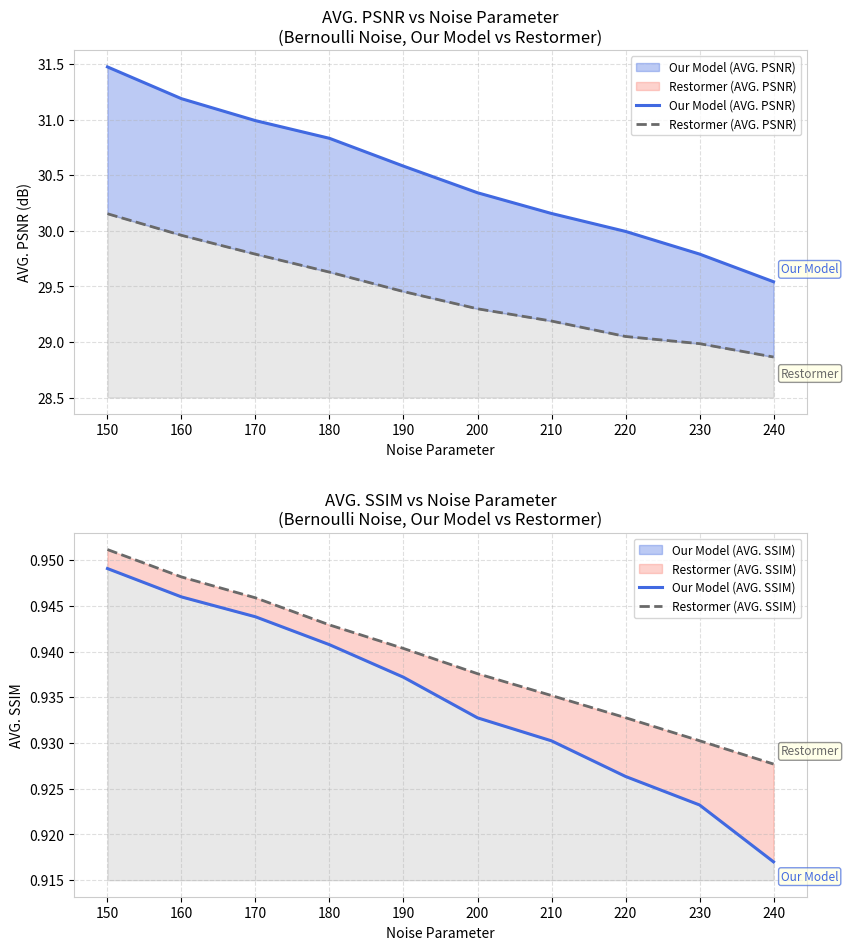

True or false: Our Model (AVG. PSNR) and Restormer (AVG. SSIM) intersect in this chart.

False